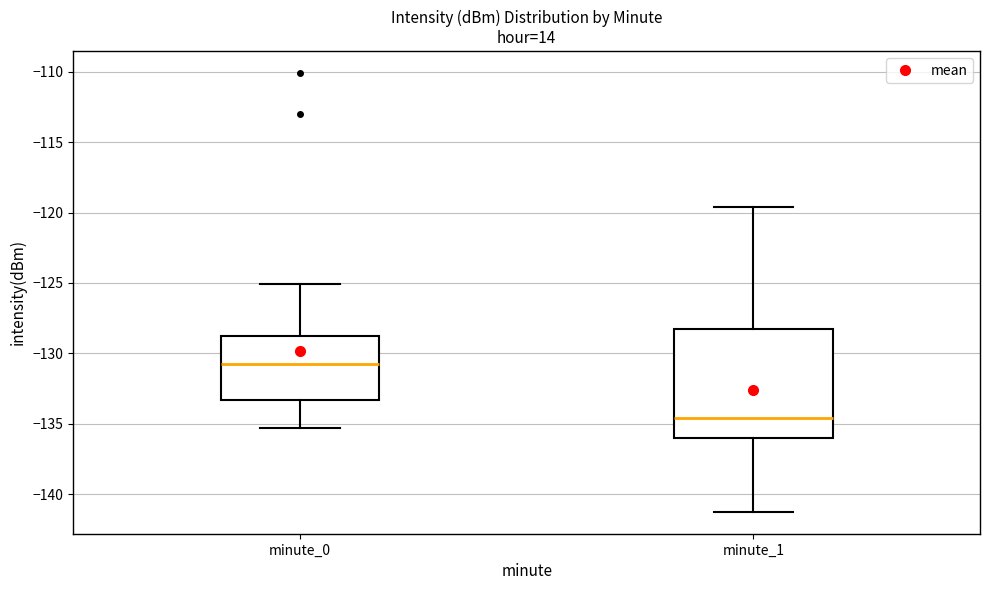

Where does the median line of the box for minute_1 sit on the y-axis? The values are not printed on the chart, so give them approximately, as read against the axis.

-134.5